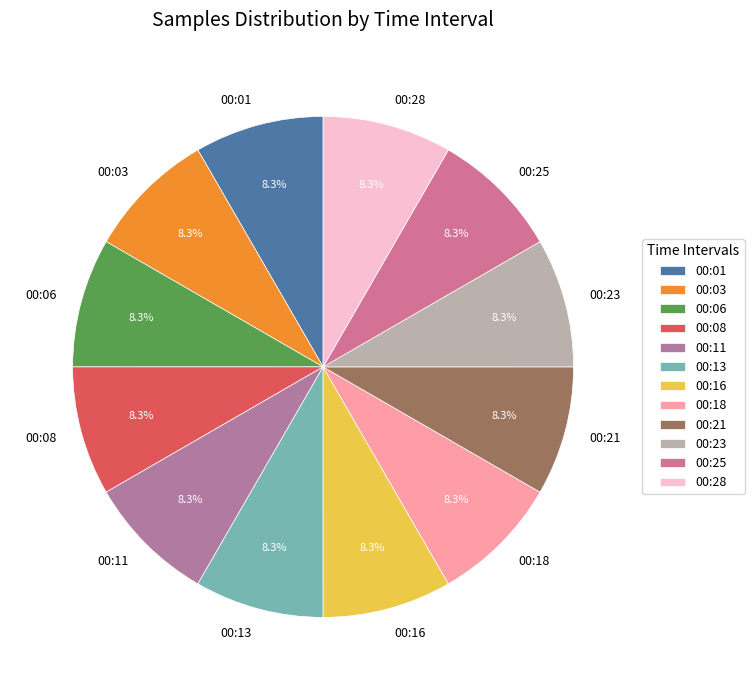

Does 00:25 represent more than half of the total?

No